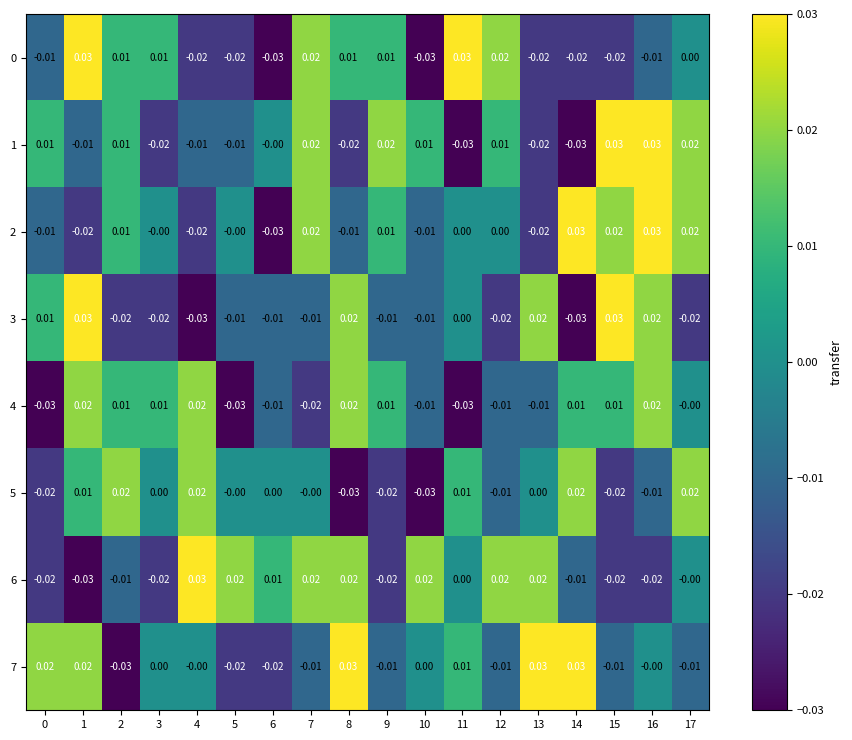

Is the value of 0 at 7 greater than the value of 4 at 11?

Yes